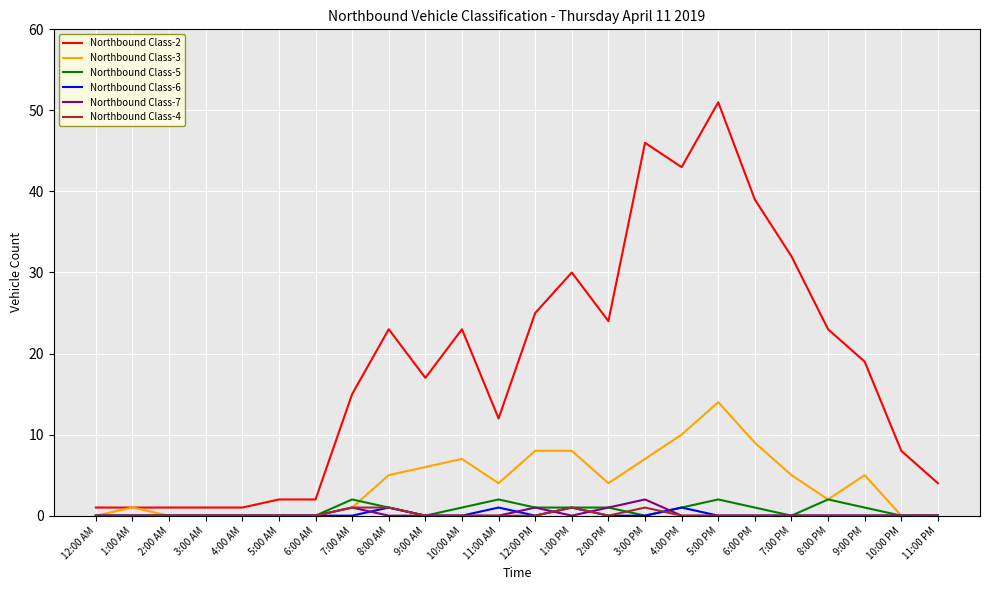

At which category is the sum across all series the highest?

5:00 PM